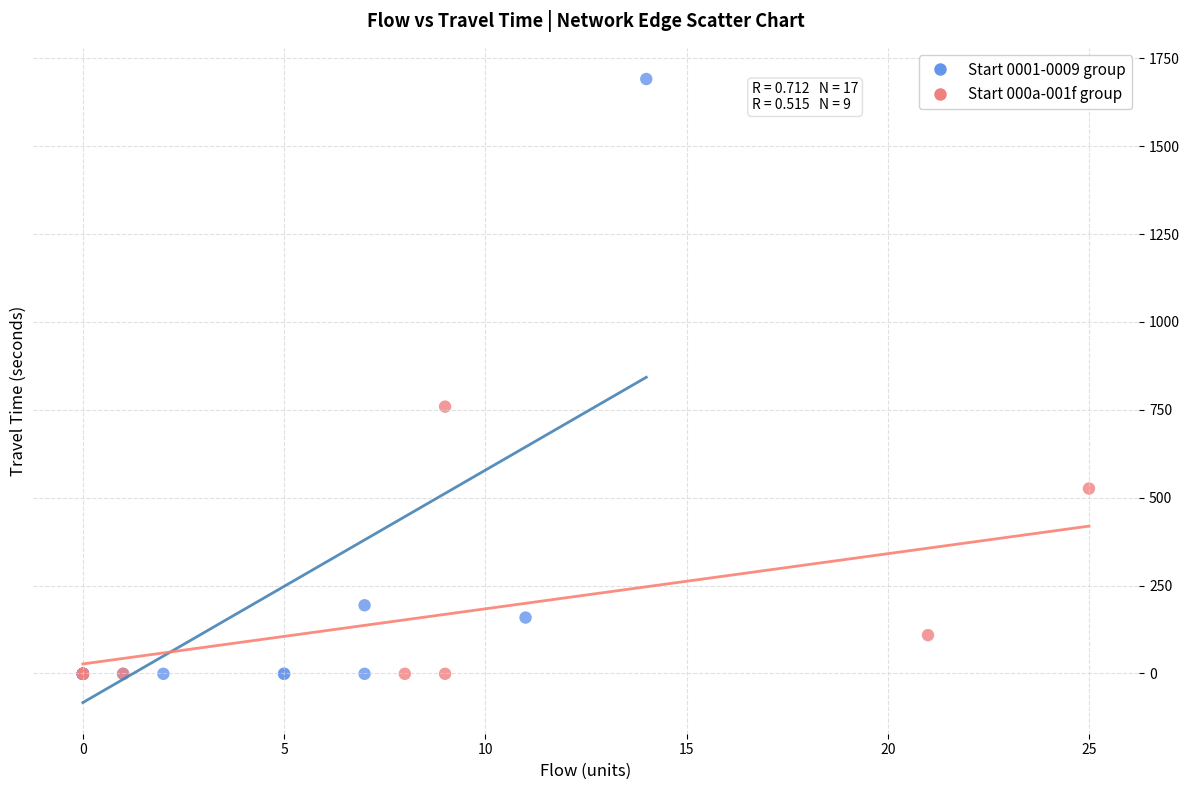

Which series has the widest spread of Y values?

Start 0001-0009 group